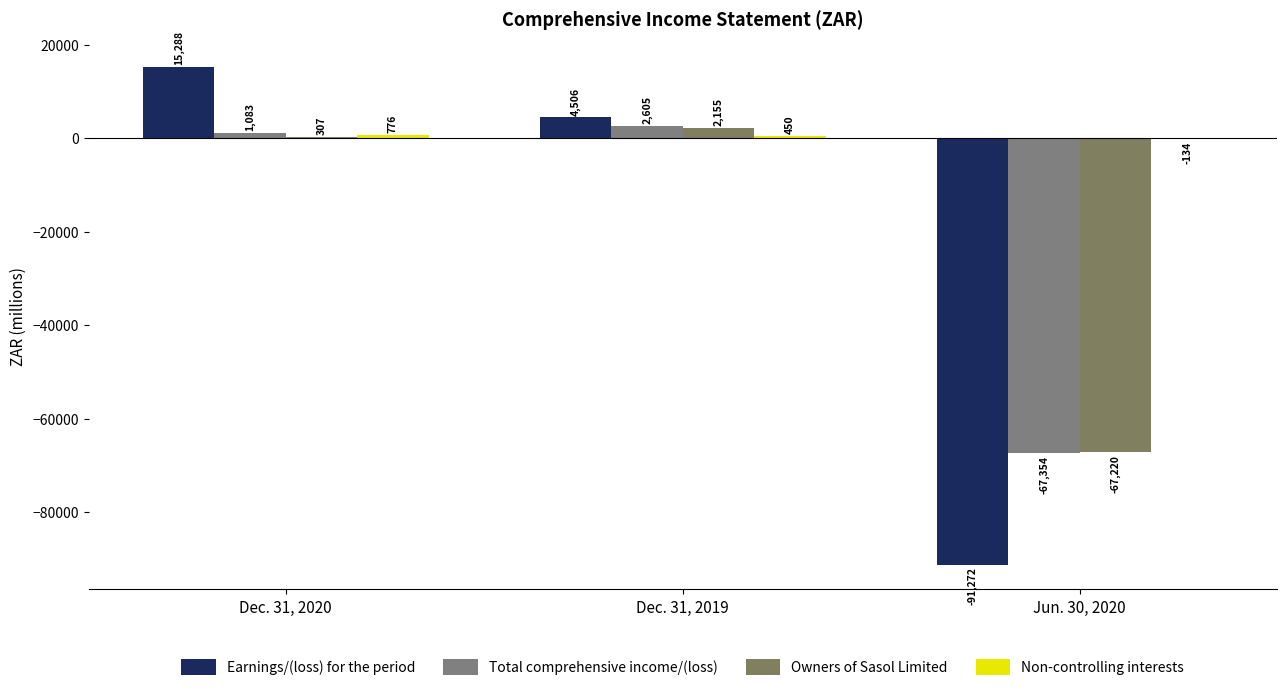

What is the label of the 3rd bar from the right?

Dec. 31, 2020